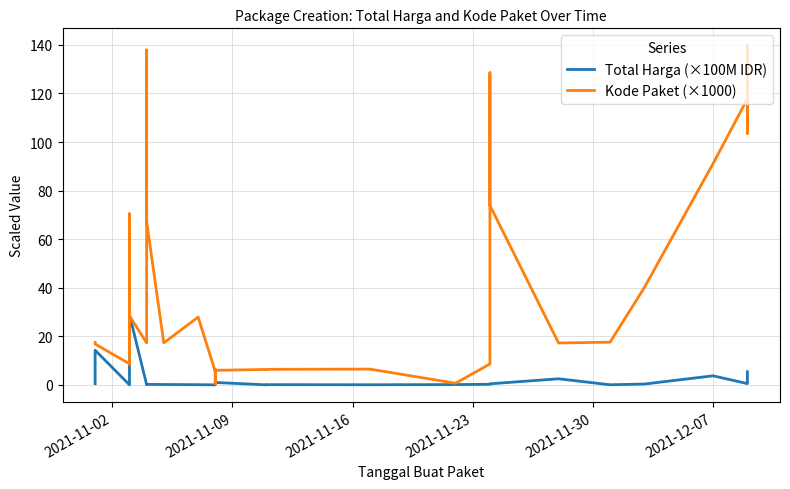

At which label does Kode Paket (×1000) first exceed 17?

2021-11-02